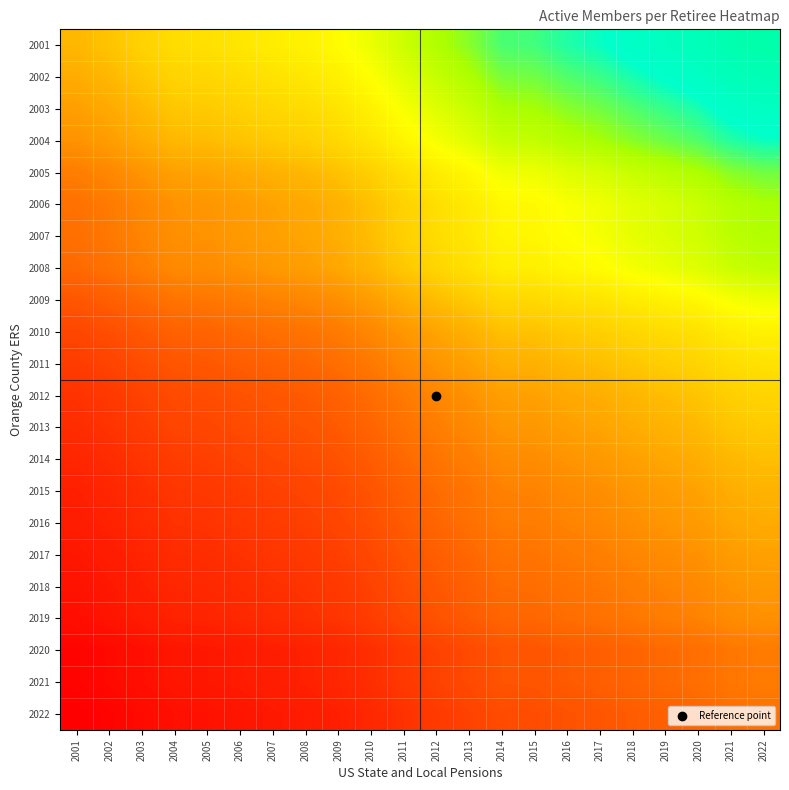

How many distinct data groups are displayed?

22